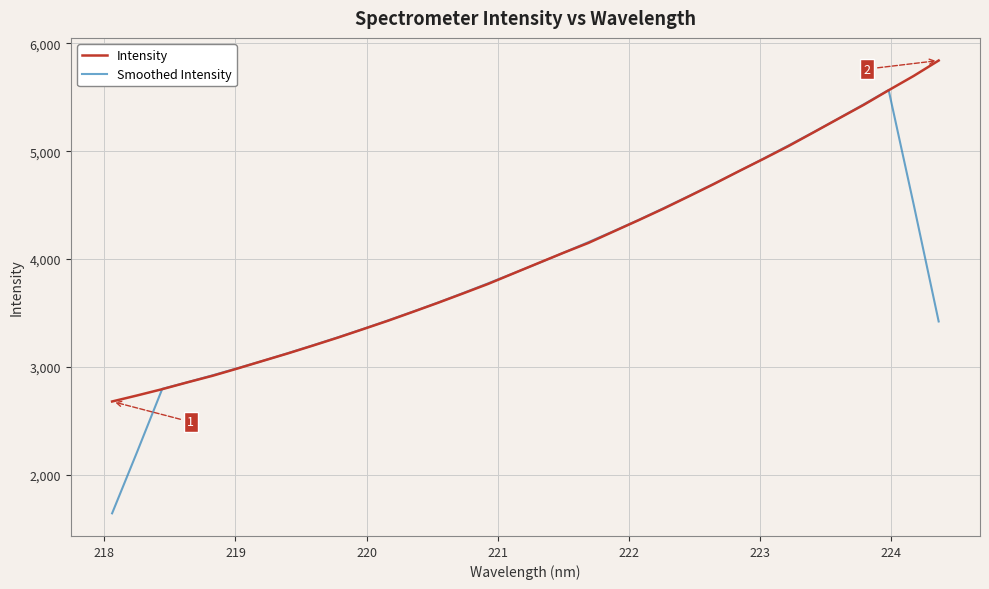

Which series has the widest spread of values?

Smoothed Intensity